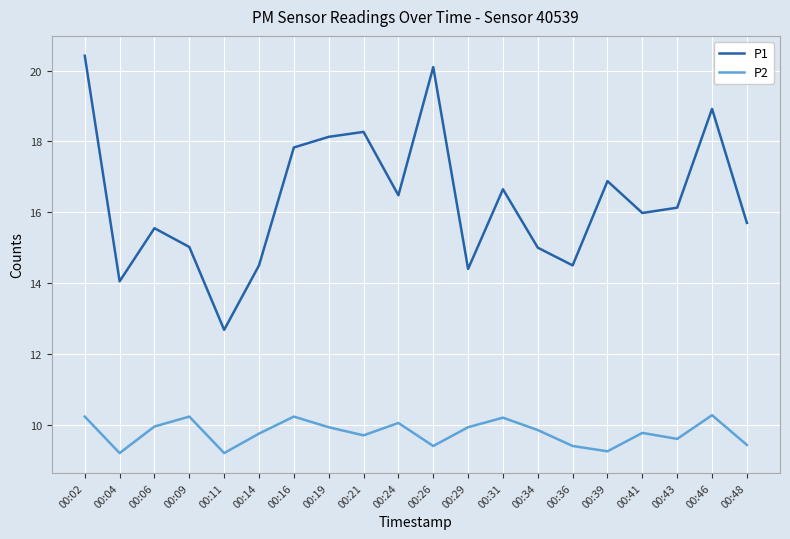

True or false: P1 and P2 intersect in this chart.

False